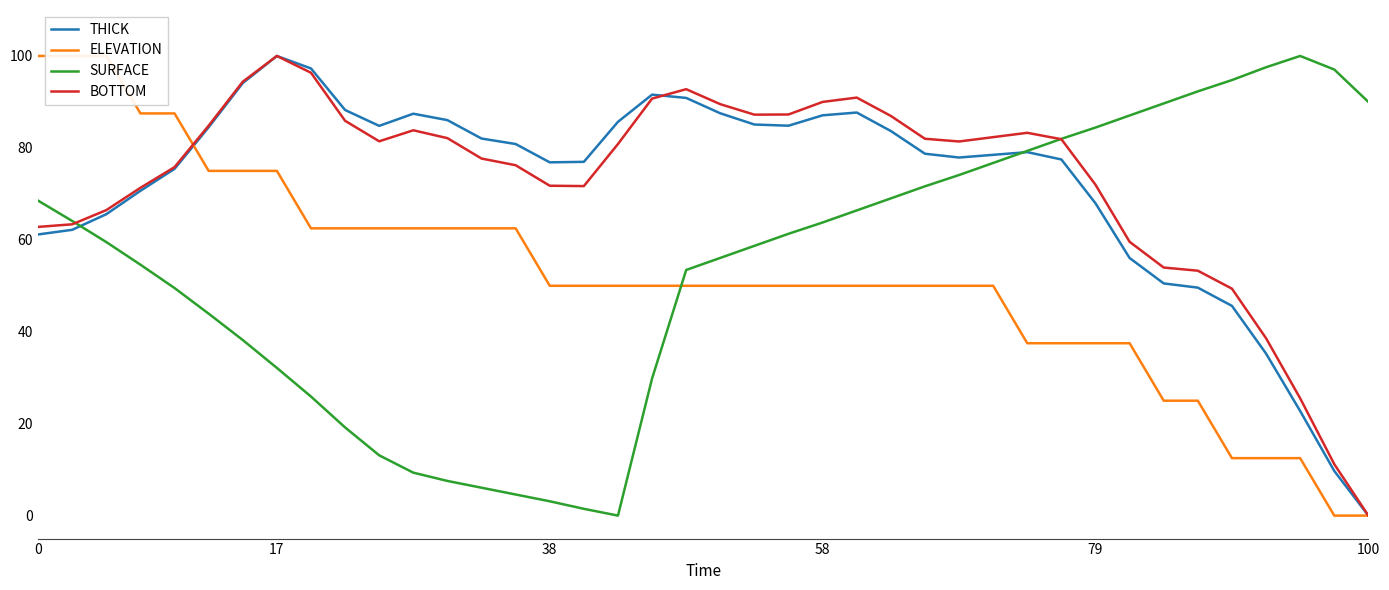

Which series ends up on top after the final intersection of BOTTOM and ELEVATION?

BOTTOM